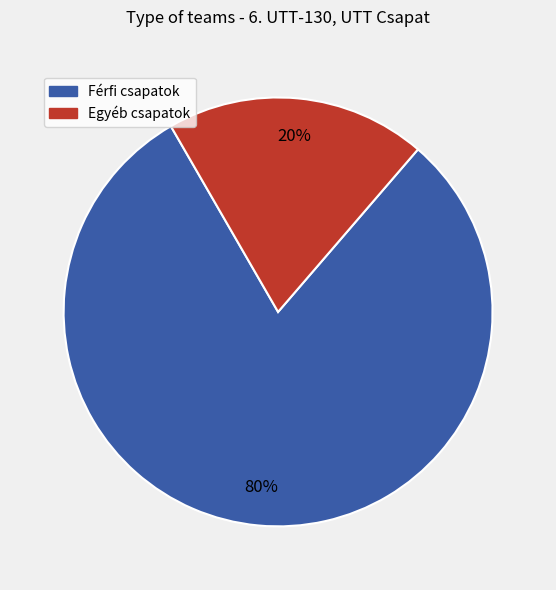

To the nearest percent, what is the average slice percentage?

50%